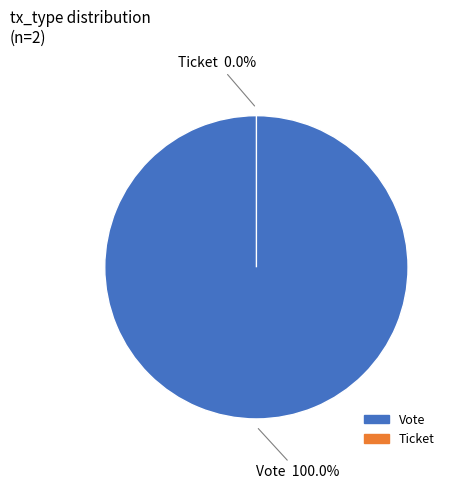

Which category accounts for the majority?

Vote